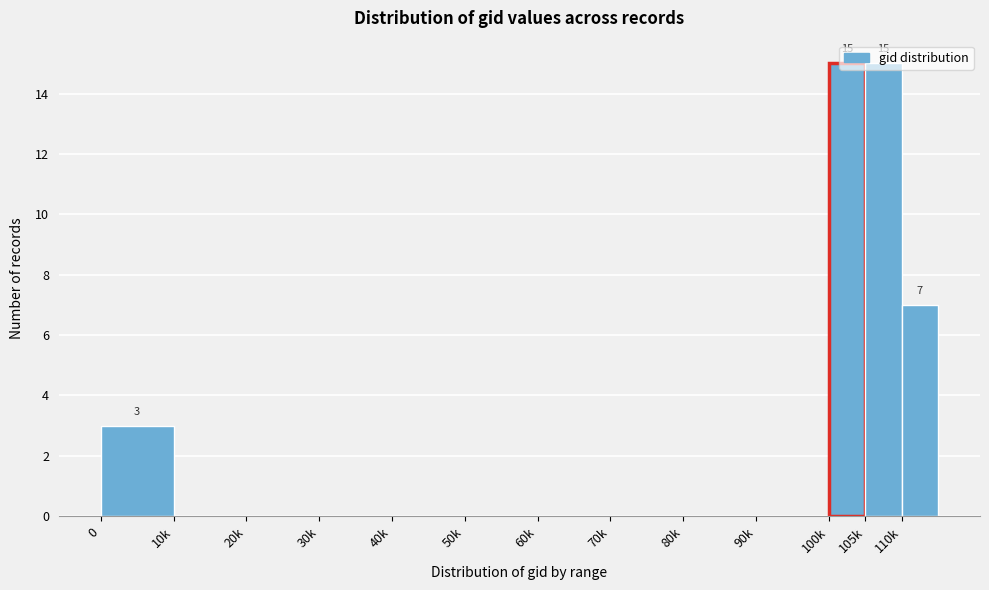

The value at 10k is -7. True or false?

False